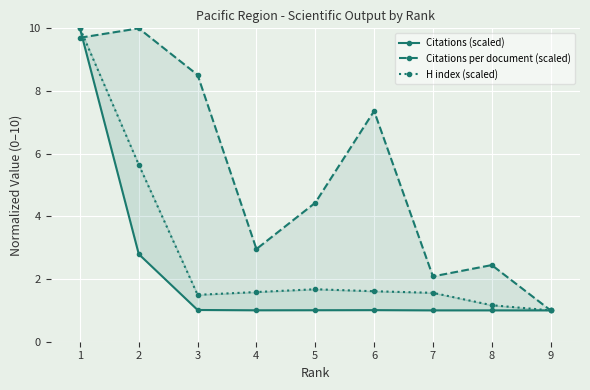

What are all the series names shown in the legend?

Citations (scaled), Citations per document (scaled), H index (scaled)